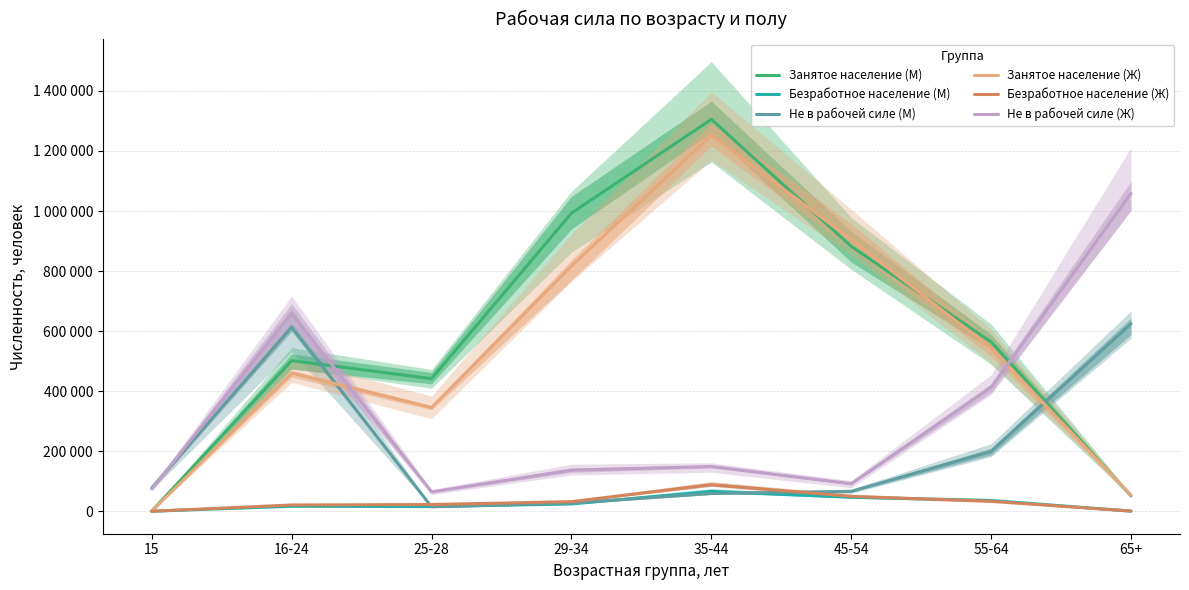

True or false: Не в рабочей силе (М) has a value of 80249 at 55-64.

False